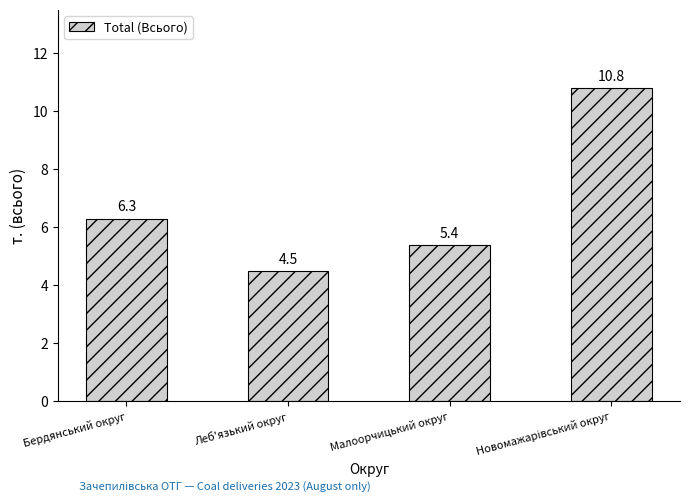

What is the sum of the values at Леб'язький округ and Малоорчицький округ?

9.9